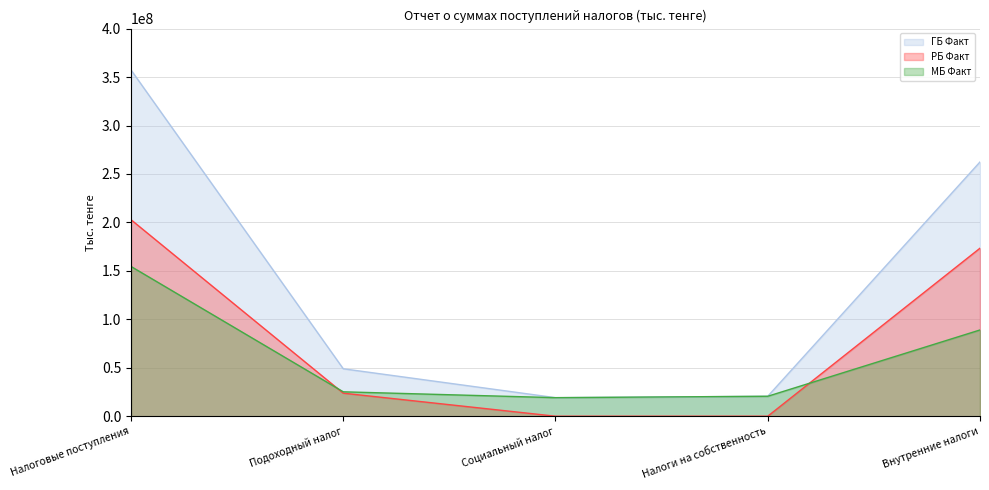

In ГБ Факт, how many points are lower than both neighbors (excluding endpoints)?

1